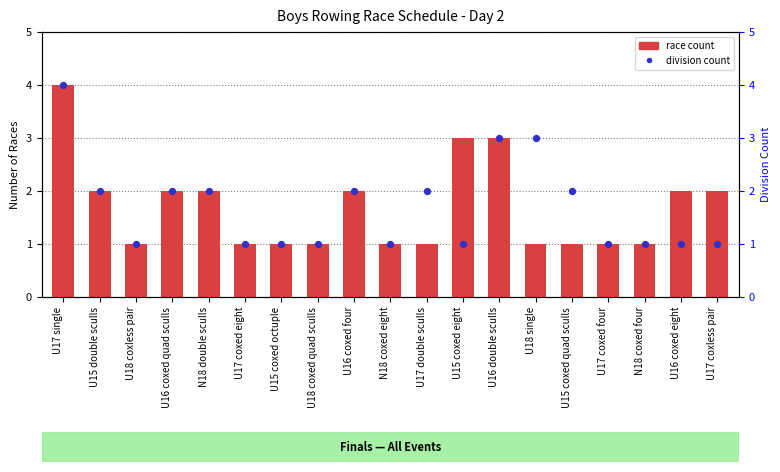

At how many categories does at least one series exceed 3?

1